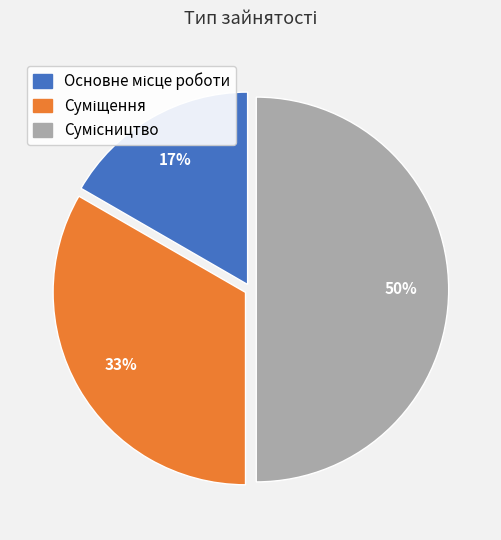

To the nearest percent, what is the difference between the largest and smallest slice percentages?

33%